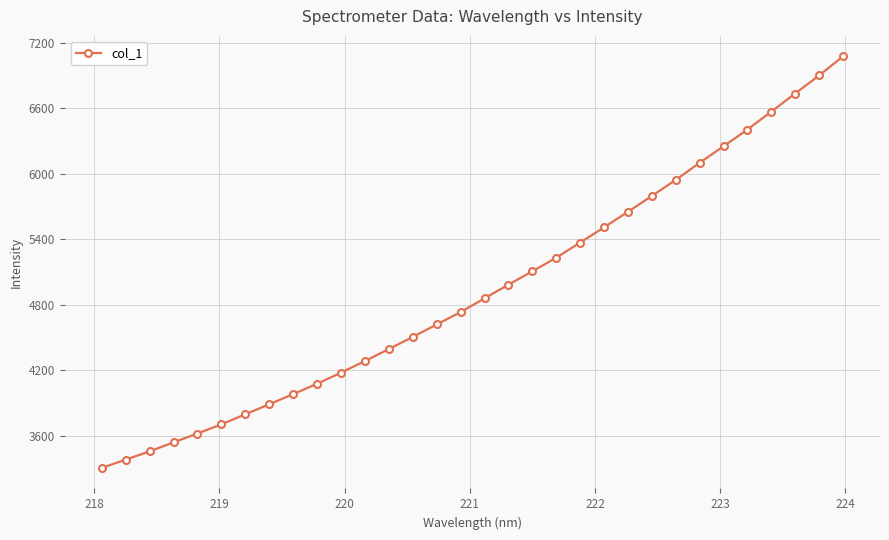

What is the average value?

4937.4